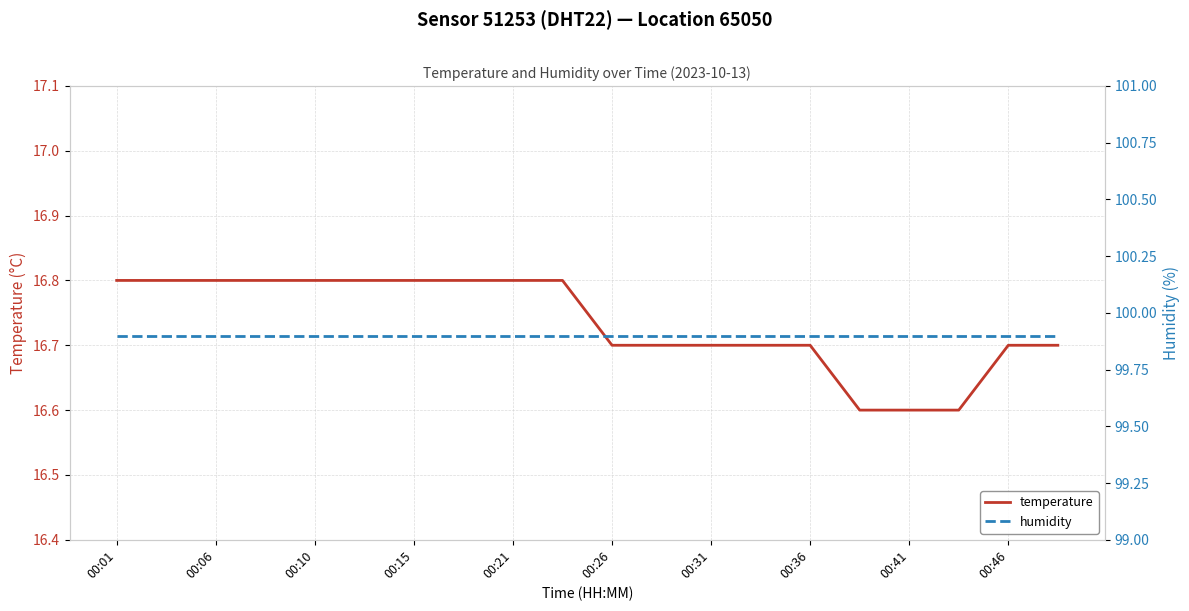

Is it true that temperature equals 22.9 at 00:31?

False